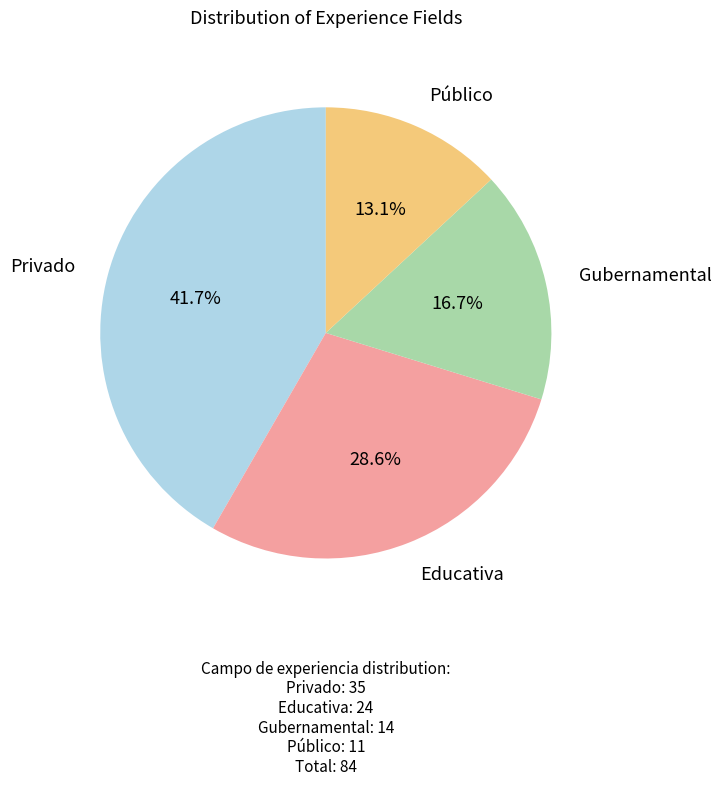

Is there a majority slice in this chart?

No